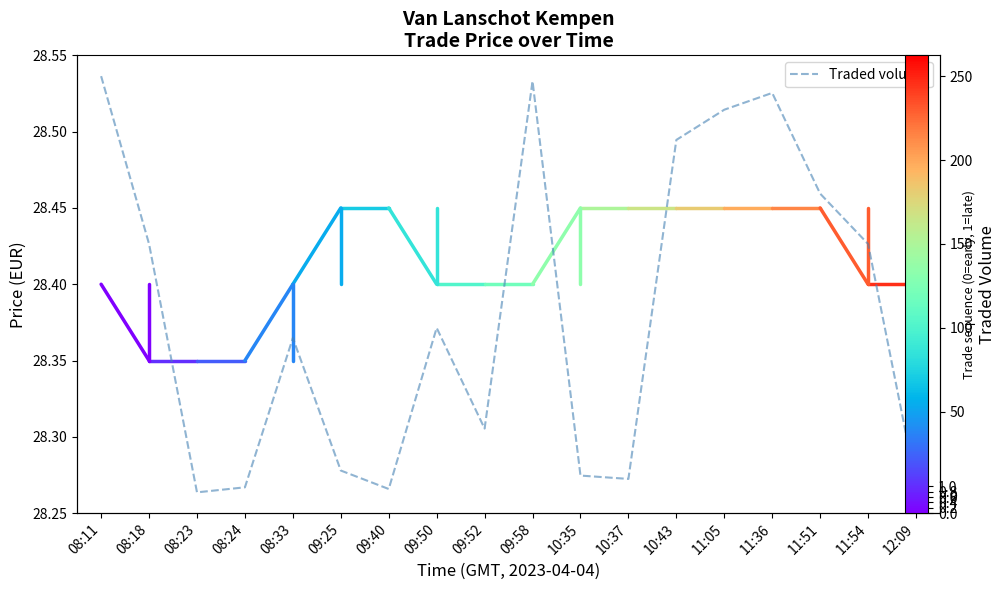

What value does the data have at 09:50?

100